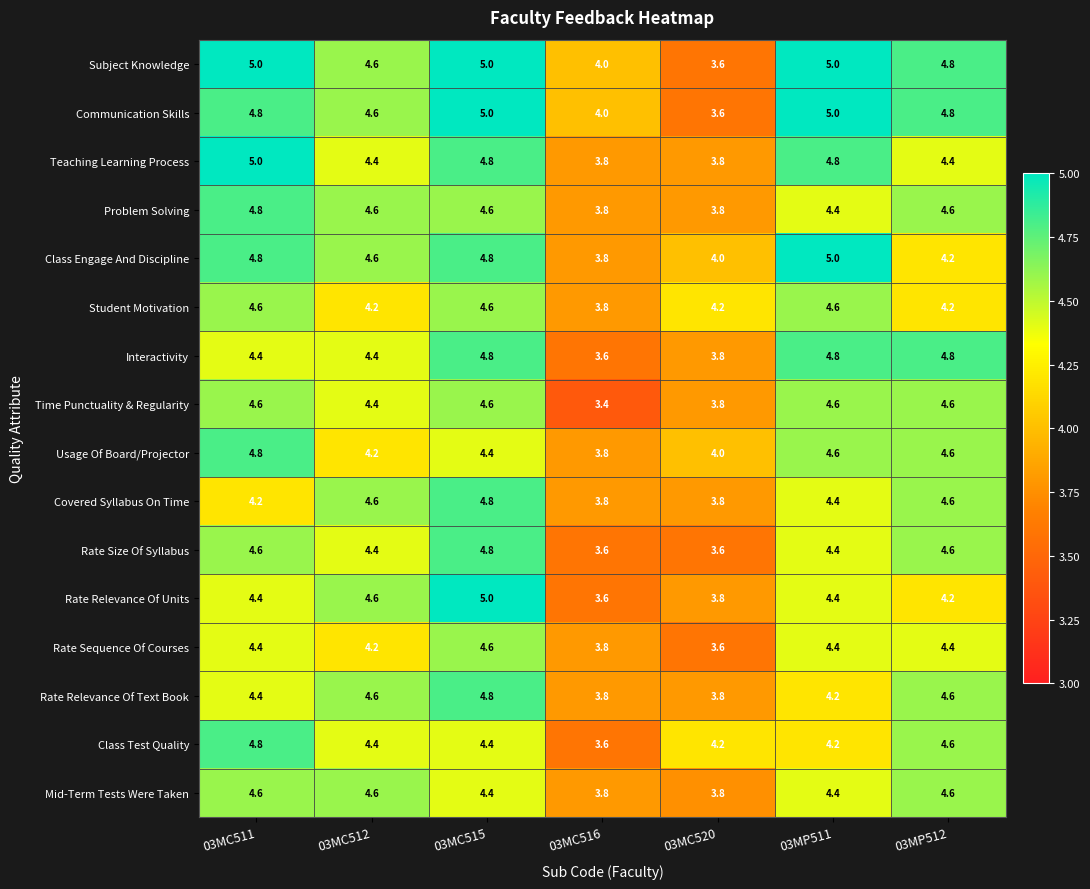

At which category is the sum across all series the highest?

03MC515